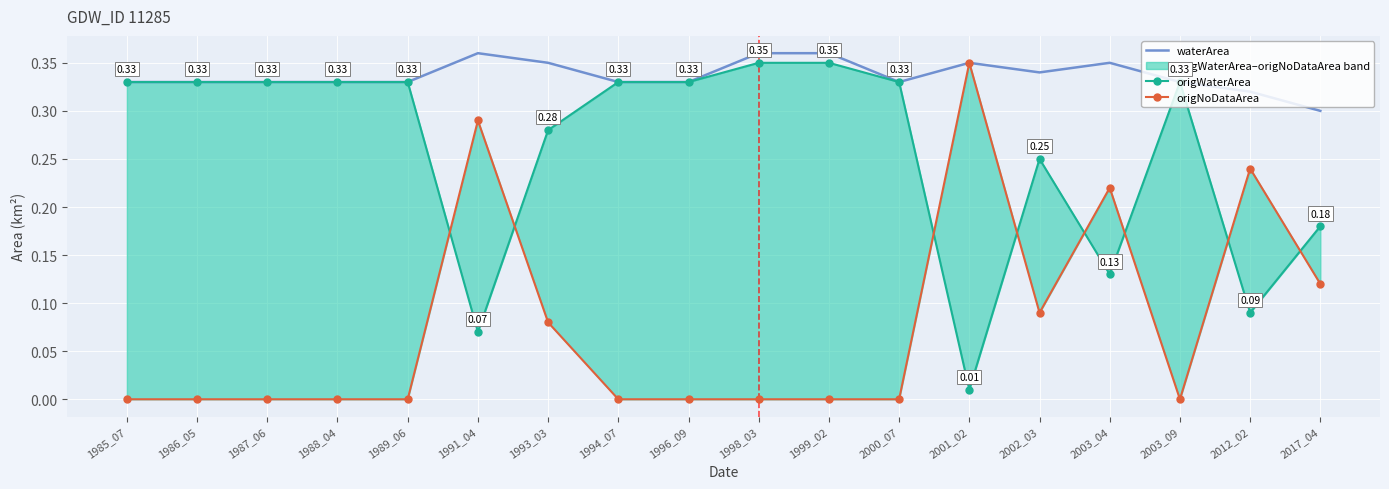

At how many categories does at least one series exceed 0?

18